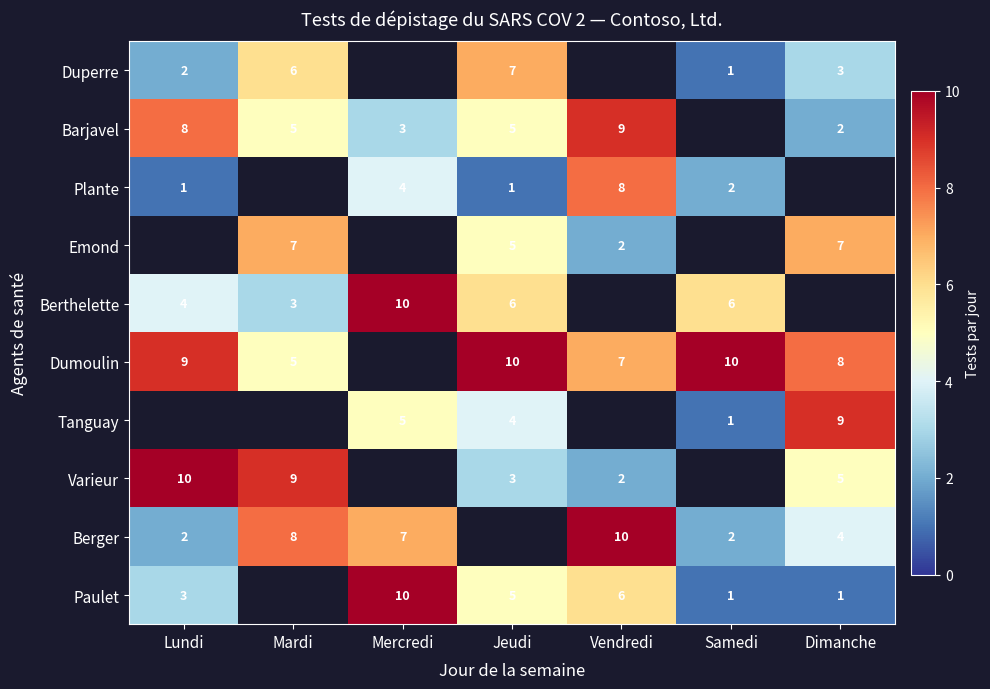

True or false: Varieur has a value of 5 at Dimanche.

True